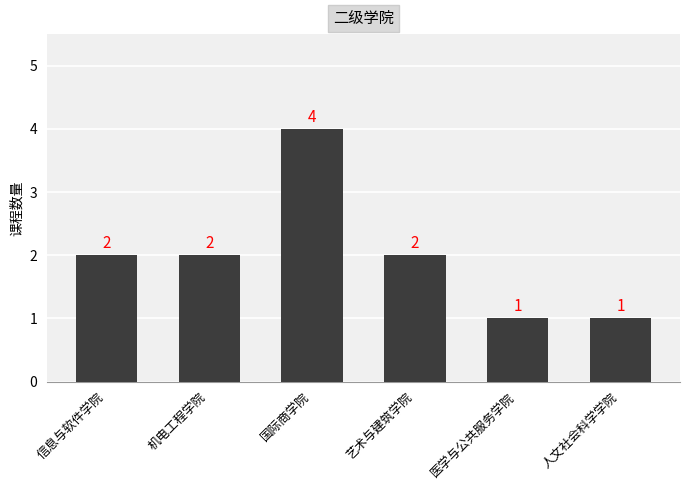

What is the minimum value shown in the chart?

1